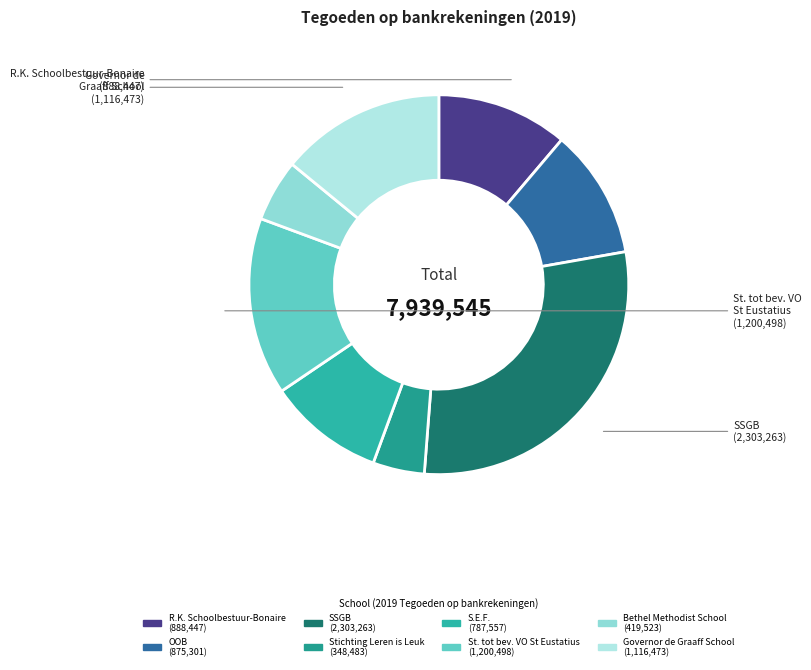

To the nearest percent, what is the difference between the largest and smallest slice percentages?

25%